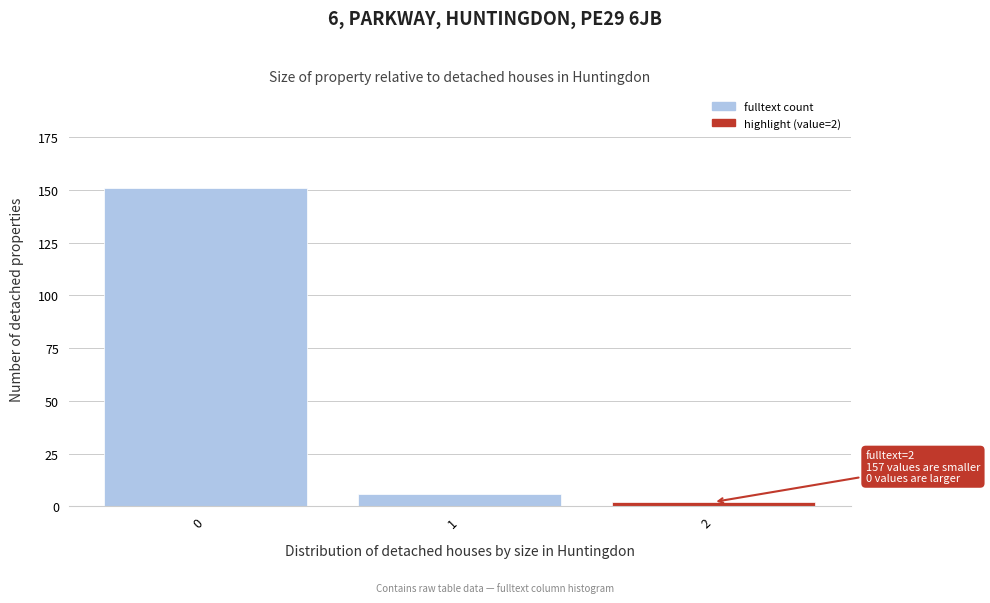

Which range on the x-axis has the tallest bar?

-0.5 to 0.5